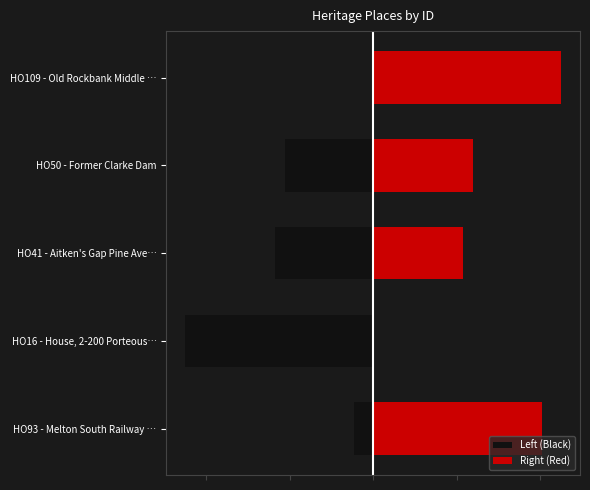

Which series has the widest spread of values?

Left (Black)